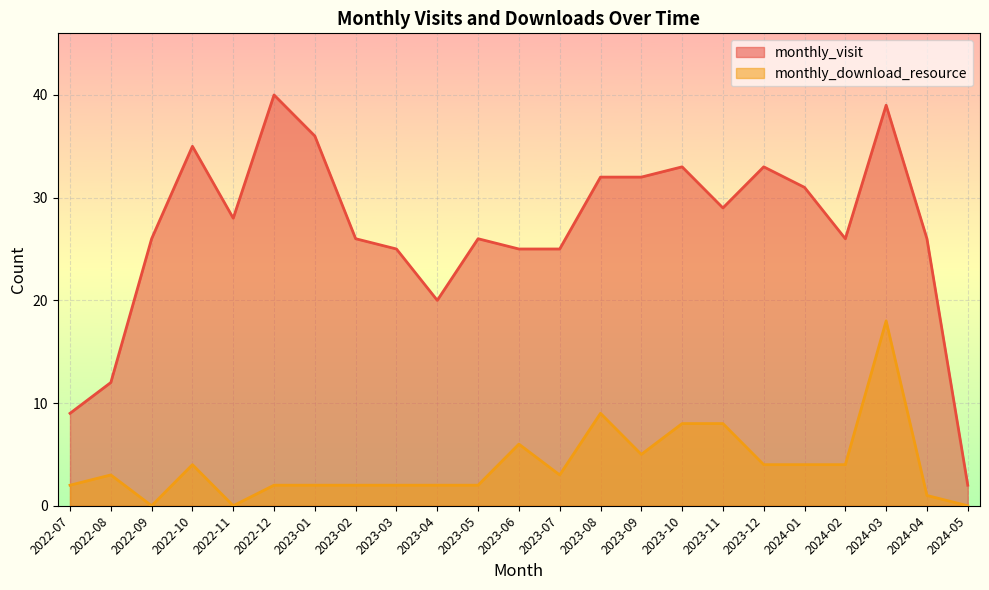

In monthly_download_resource, how many points are higher than both neighbors (excluding endpoints)?

5